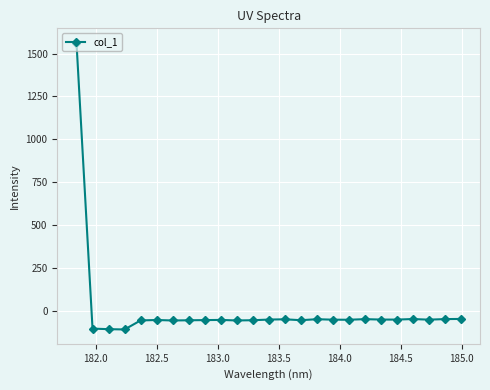

What is the average value?

4.2